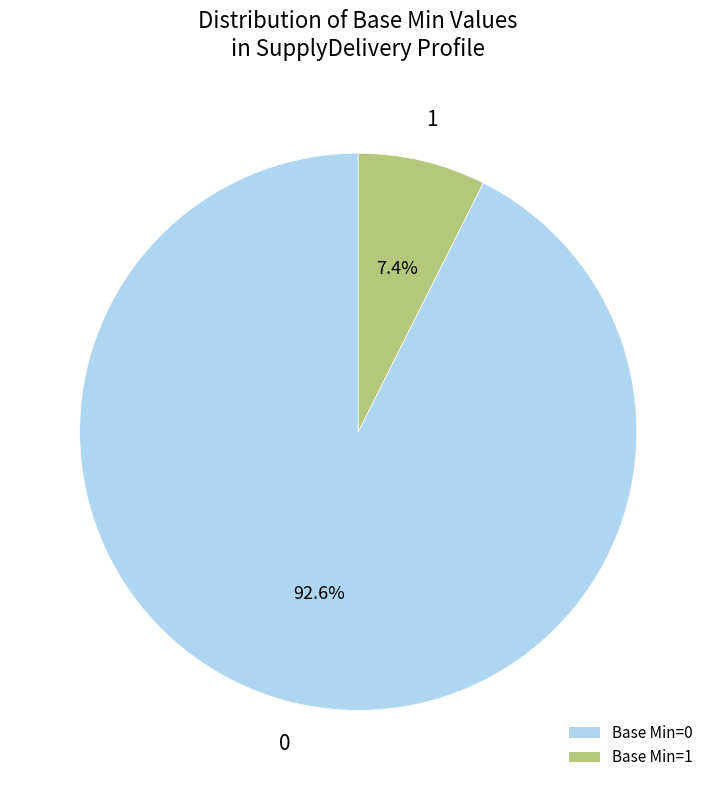

To the nearest percent, what is the difference between the largest and smallest slice percentages?

85%